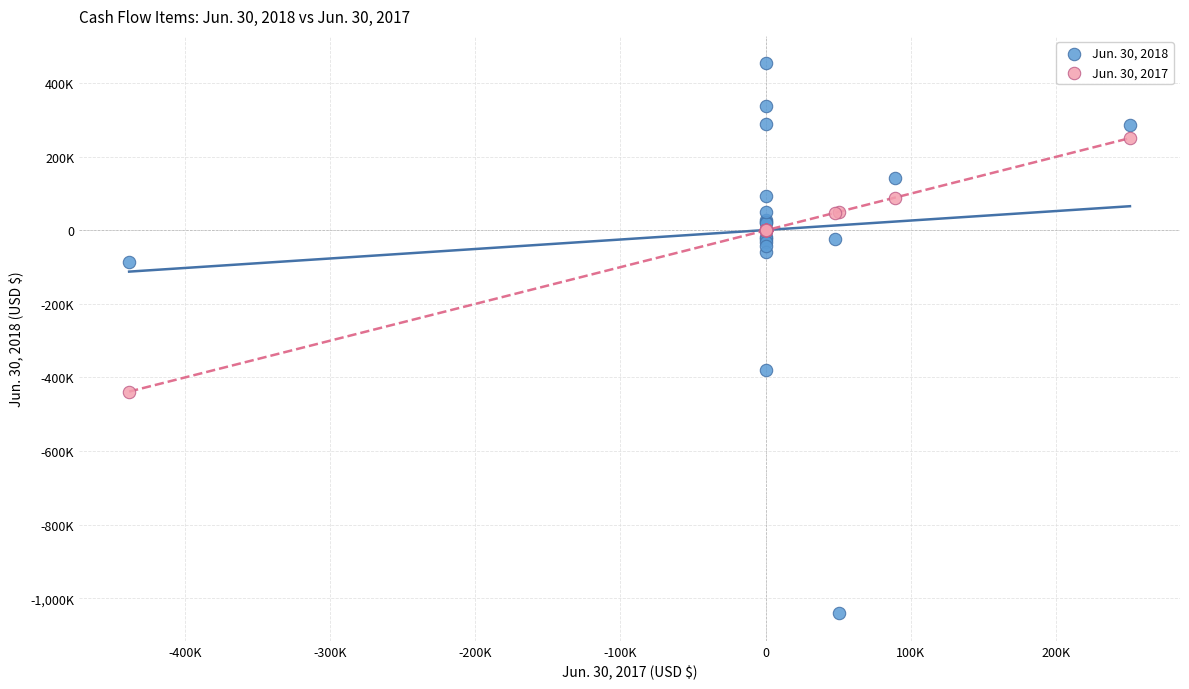

Which series contains the lowest Y value?

Jun. 30, 2018